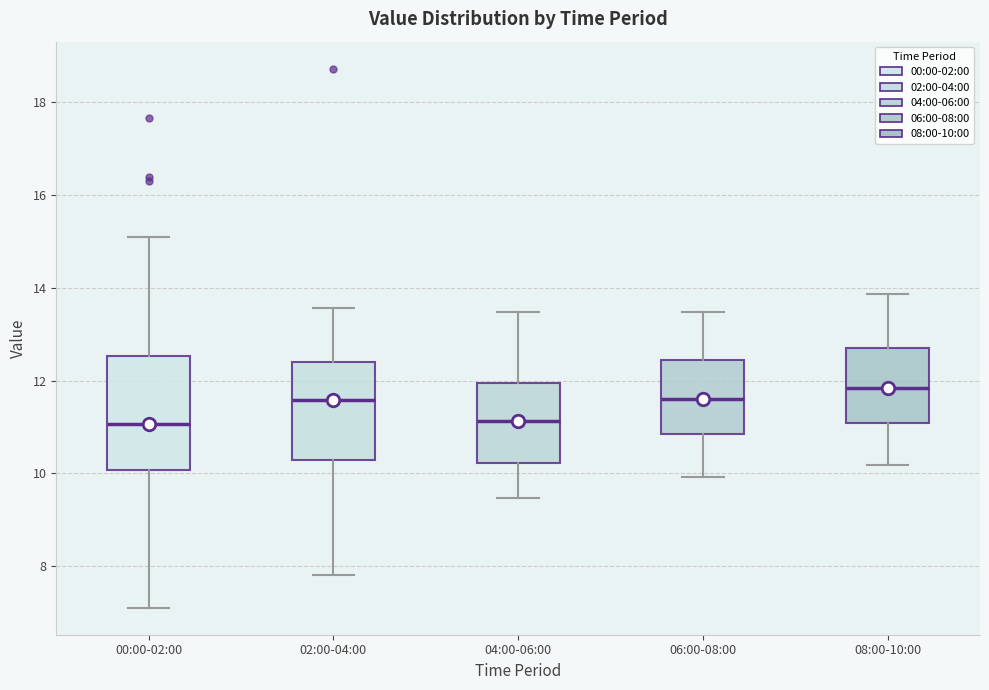

Reading left to right, transcribe this box plot: for each box, give where its median line is, the range the box spans, and where its two whiskers end, as read against the y-axis. The values are not printed on the chart, so give them approximately, as read against the axis.

00:00-02:00: median 11.0, box 10.0 to 12.6, whiskers 7.2 to 15.2
02:00-04:00: median 11.6, box 10.2 to 12.4, whiskers 7.8 to 13.6
04:00-06:00: median 11.2, box 10.2 to 12.0, whiskers 9.4 to 13.4
06:00-08:00: median 11.6, box 10.8 to 12.4, whiskers 10.0 to 13.4
08:00-10:00: median 11.8, box 11.0 to 12.8, whiskers 10.2 to 13.8